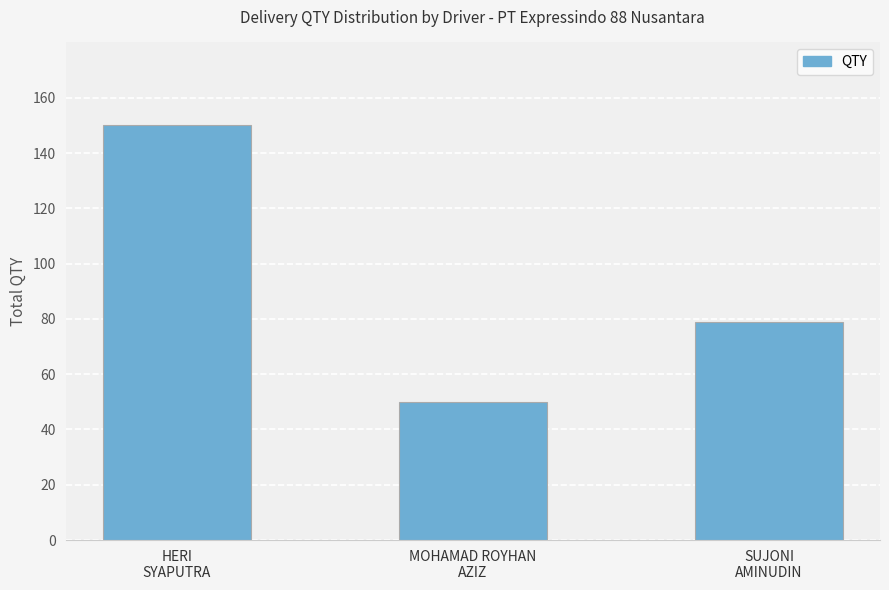

Between MOHAMAD ROYHAN
AZIZ and HERI
SYAPUTRA, which is larger?

HERI
SYAPUTRA